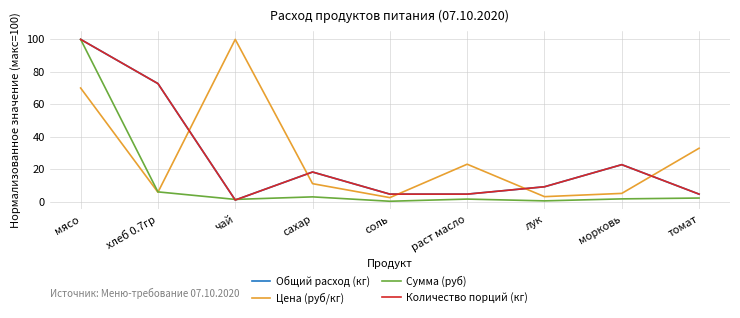

How many intersections are there between Сумма (руб) and Общий расход (кг)?

2